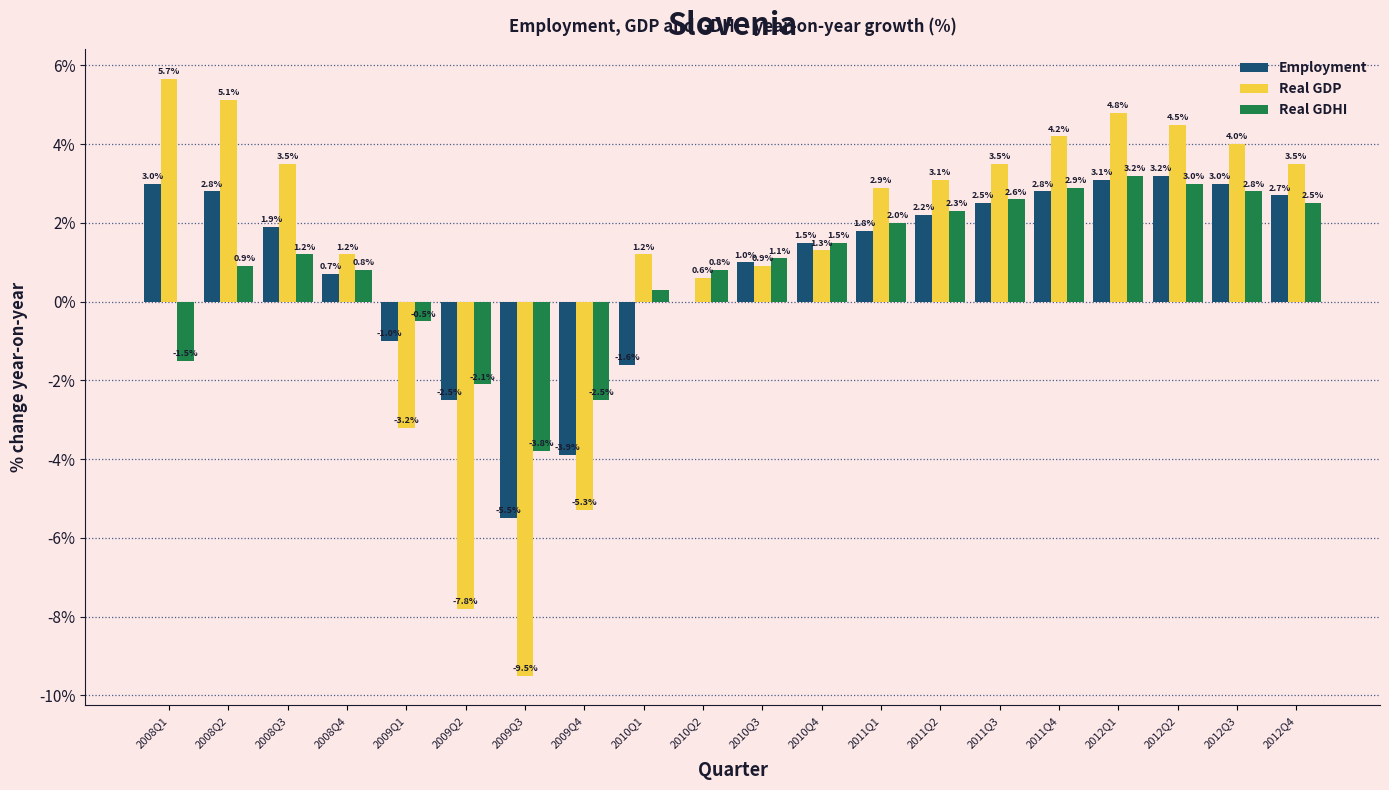

Reading left to right, extract all data points from this chart.

Employment: 2008Q1=3.0	2008Q2=2.8	2008Q3=1.9	2008Q4=0.7	2009Q1=-1.0	2009Q2=-2.5	2009Q3=-5.5	2009Q4=-3.9	2010Q1=-1.6	2010Q2=0.0	2010Q3=1.0	2010Q4=1.5	2011Q1=1.8	2011Q2=2.2	2011Q3=2.5	2011Q4=2.8	2012Q1=3.1	2012Q2=3.2	2012Q3=3.0	2012Q4=2.7
Real GDP: 2008Q1=5.7	2008Q2=5.1	2008Q3=3.5	2008Q4=1.2	2009Q1=-3.2	2009Q2=-7.8	2009Q3=-9.5	2009Q4=-5.3	2010Q1=1.2	2010Q2=0.6	2010Q3=0.9	2010Q4=1.3	2011Q1=2.9	2011Q2=3.1	2011Q3=3.5	2011Q4=4.2	2012Q1=4.8	2012Q2=4.5	2012Q3=4.0	2012Q4=3.5
Real GDHI: 2008Q1=-1.5	2008Q2=0.9	2008Q3=1.2	2008Q4=0.8	2009Q1=-0.5	2009Q2=-2.1	2009Q3=-3.8	2009Q4=-2.5	2010Q1=0.3	2010Q2=0.8	2010Q3=1.1	2010Q4=1.5	2011Q1=2.0	2011Q2=2.3	2011Q3=2.6	2011Q4=2.9	2012Q1=3.2	2012Q2=3.0	2012Q3=2.8	2012Q4=2.5